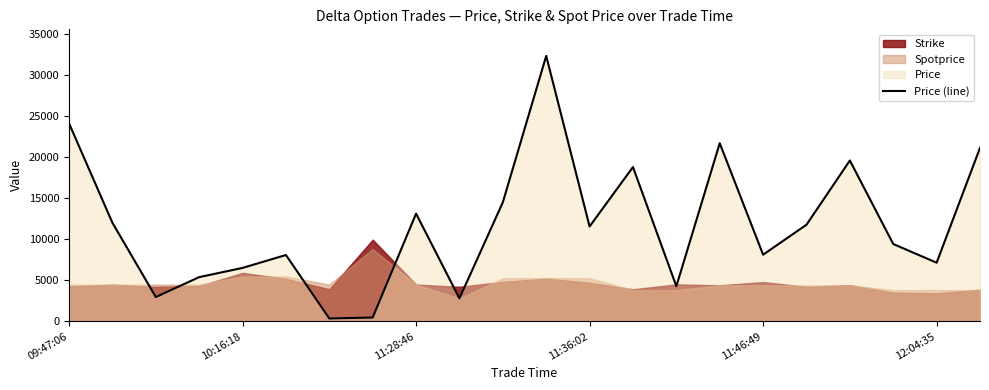

Which category has the lowest value across all series?

6